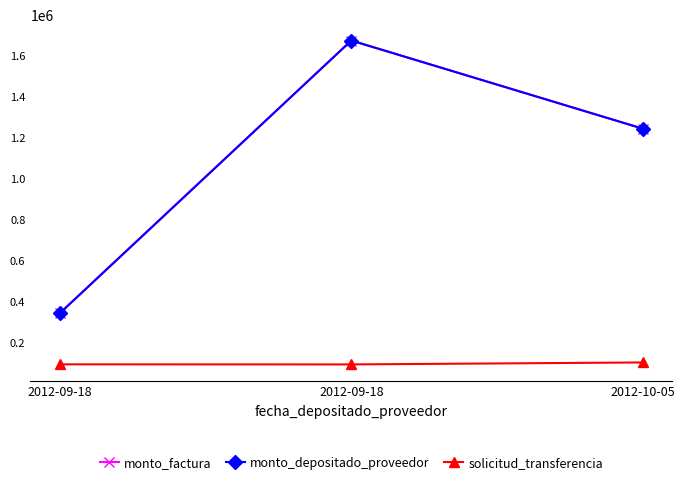

Does the chart have visible grid lines?

No